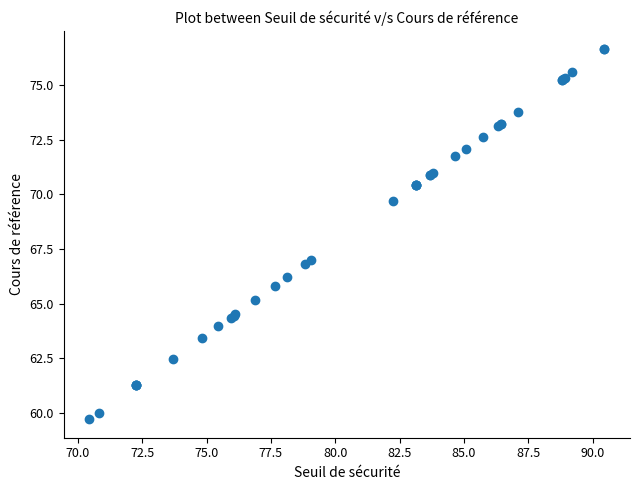

What Y value in the scatter plot is closest to 68?

67.0